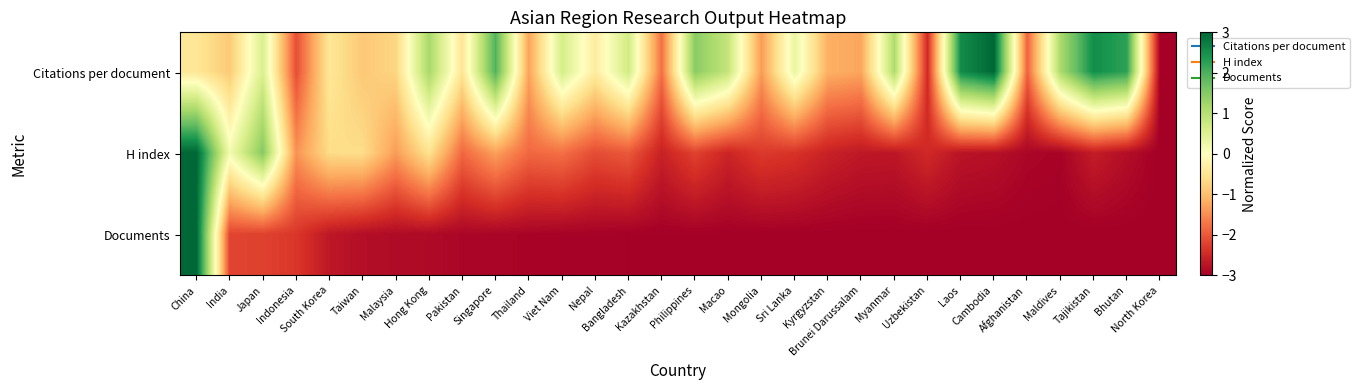

At which category is the sum across all series the highest?

China